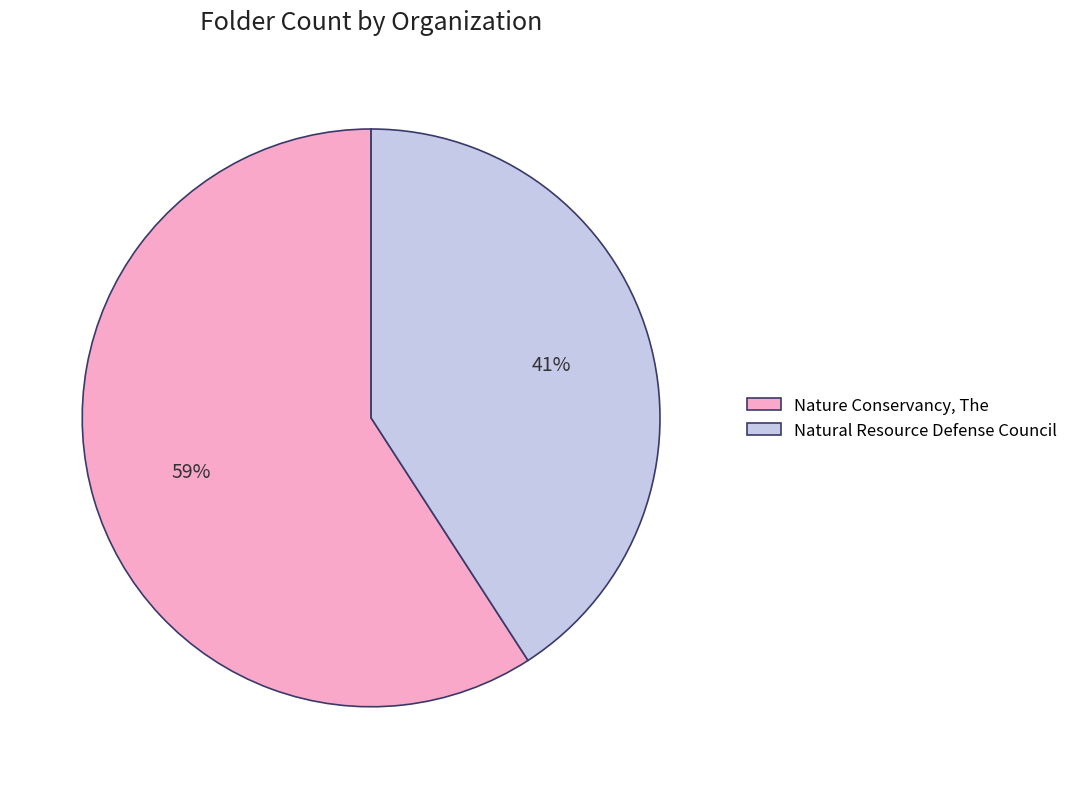

How many segments does this pie chart have?

2